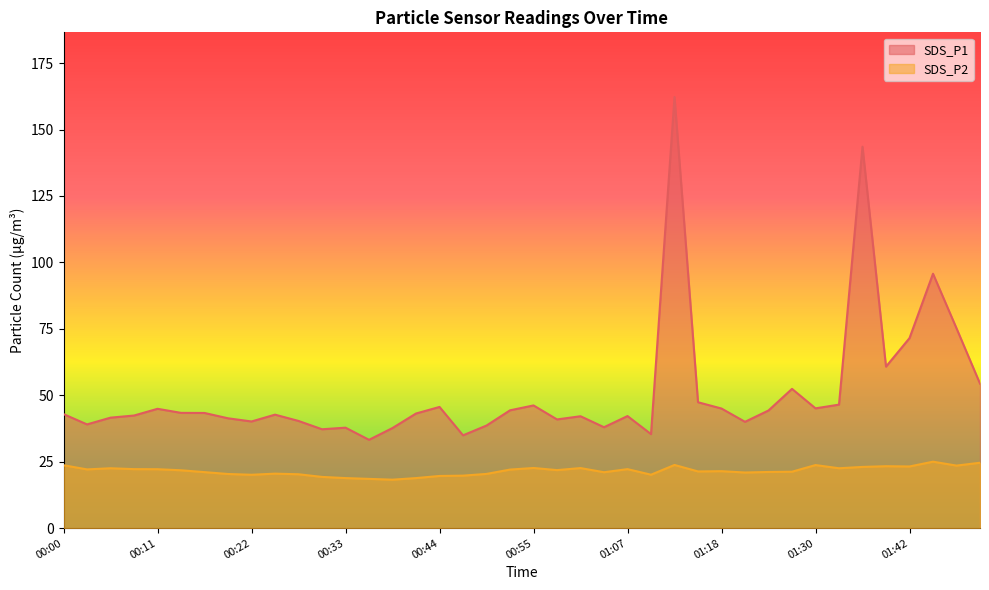

Reading right to left, extract all data points from this chart.

SDS_P1: 01:50=54.4	01:47=75.2	01:45=95.7	01:42=71.5	01:39=60.8	01:36=143.5	01:33=46.5	01:30=45.1	01:27=52.4	01:24=44.3	01:21=40.0	01:18=45.0	01:15=47.4	01:12=162.2	01:09=35.4	01:07=42.2	01:04=38.0	01:01=42.1	00:58=40.9	00:55=46.2	00:53=44.3	00:50=38.6	00:47=34.9	00:44=45.6	00:41=43.1	00:39=37.7	00:36=33.2	00:33=37.8	00:30=37.2	00:27=40.3	00:25=42.7	00:22=40.1	00:19=41.3	00:16=43.3	00:13=43.4	00:11=44.9	00:08=42.4	00:05=41.6	00:02=39.0	00:00=42.9
SDS_P2: 01:50=24.6	01:47=23.5	01:45=25.0	01:42=23.2	01:39=23.3	01:36=23.0	01:33=22.5	01:30=23.7	01:27=21.2	01:24=21.1	01:21=20.9	01:18=21.4	01:15=21.3	01:12=23.8	01:09=20.1	01:07=22.2	01:04=21.0	01:01=22.6	00:58=21.8	00:55=22.6	00:53=22.0	00:50=20.4	00:47=19.8	00:44=19.6	00:41=18.8	00:39=18.2	00:36=18.5	00:33=18.8	00:30=19.3	00:27=20.3	00:25=20.5	00:22=20.1	00:19=20.4	00:16=21.1	00:13=21.8	00:11=22.2	00:08=22.2	00:05=22.5	00:02=22.1	00:00=23.7